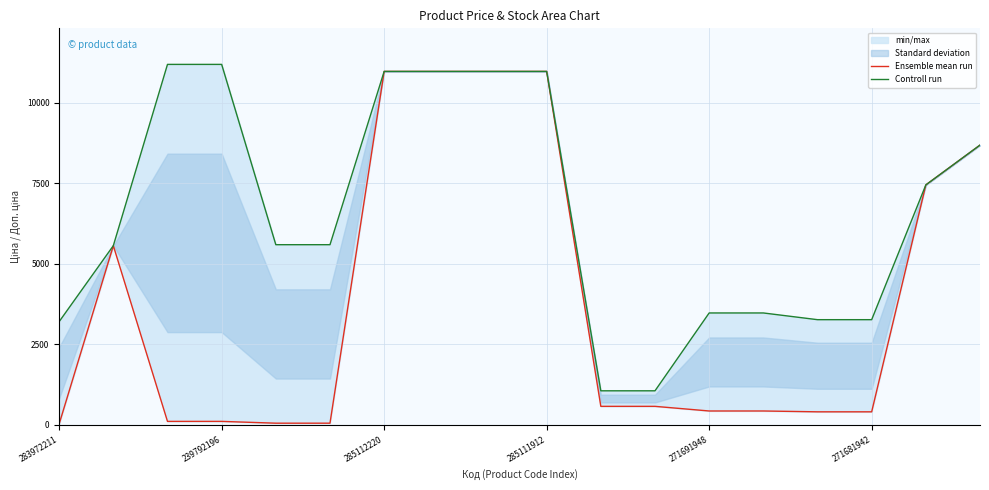

List the series in order of their overall mean, lowest first.

Ensemble mean run, Controll run